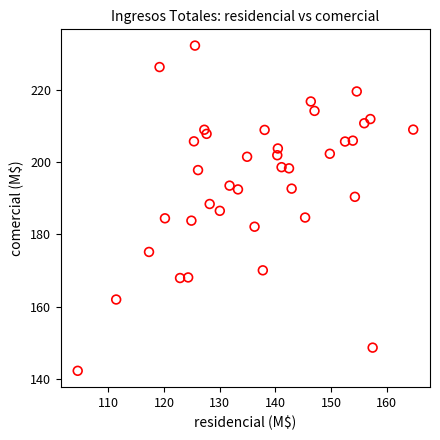

What is the range of Y values (max minus min)?

90.1